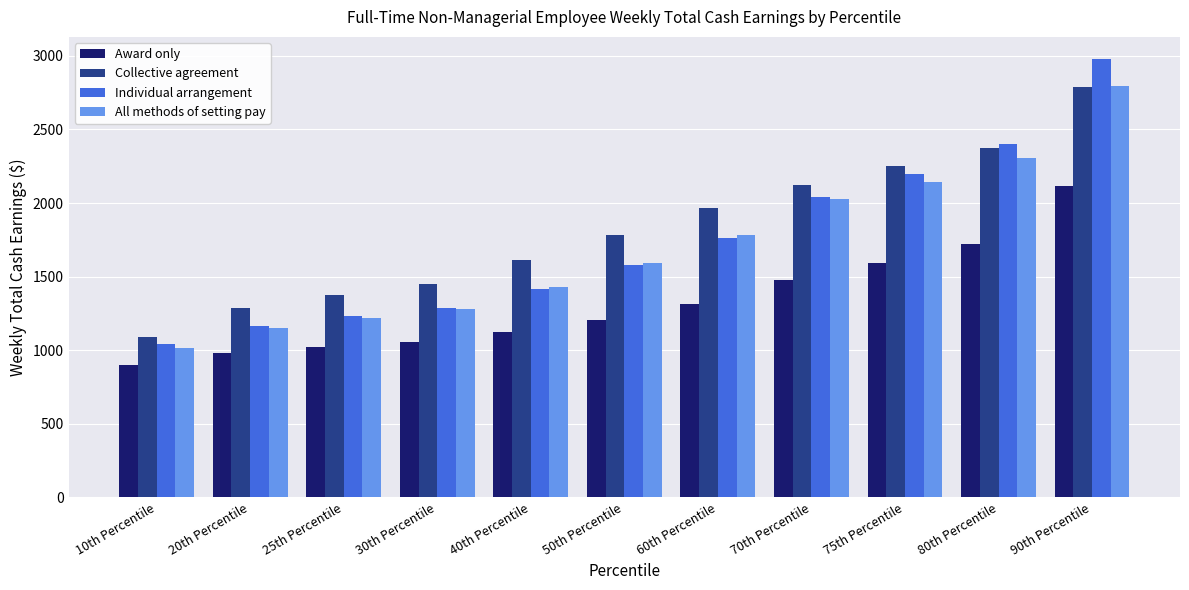

What is the sum of all Individual arrangement values?

19091